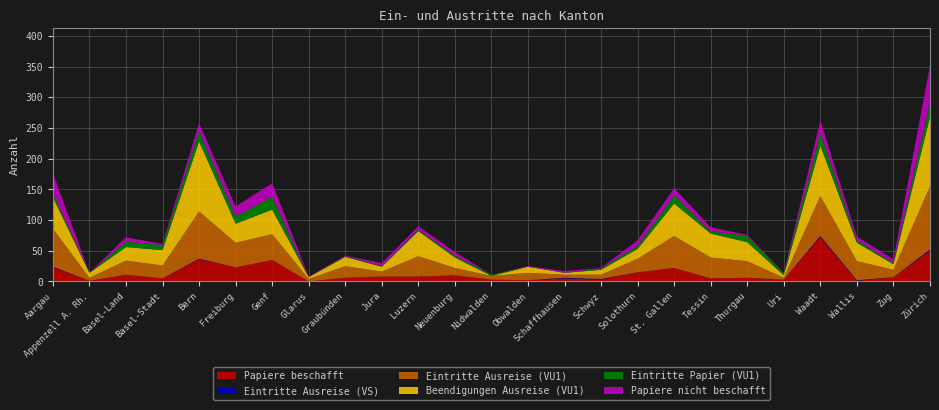

Reading left to right, list all the values displayed in this chart.

Papiere beschafft: 23	1	11	5	36	23	35	0	6	8	8	10	3	2	5	3	15	22	5	6	3	72	1	7	50
Eintritte Ausreise (VS): 1	0	0	0	1	0	0	0	0	0	0	0	0	0	1	1	0	0	0	0	0	2	1	0	2
Eintritte Ausreise (VU1): 62	5	23	21	77	40	42	4	19	8	33	12	6	12	5	7	22	52	34	27	3	65	31	12	103
Beendigungen Ausreise (VU1): 51	8	22	25	114	31	40	3	15	8	41	17	0	10	3	8	16	53	39	31	4	82	30	9	113
Eintritte Papier (VU1): 7	0	9	8	17	12	21	0	1	1	2	3	2	0	0	2	5	13	4	10	3	21	4	2	25
Papiere nicht beschafft: 32	0	7	2	13	16	22	1	1	5	6	6	0	1	3	1	9	12	6	2	1	20	6	6	59